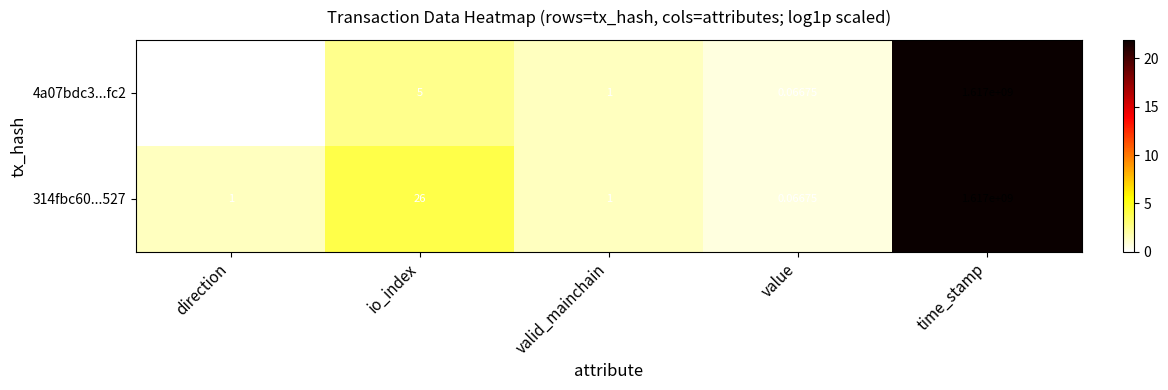

At which label does 4a07bdc3...fc2 first exceed 1?

io_index